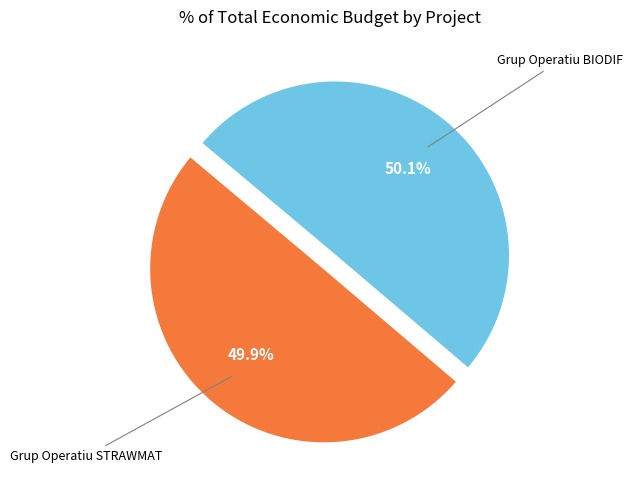

Does any single category account for the majority?

Yes